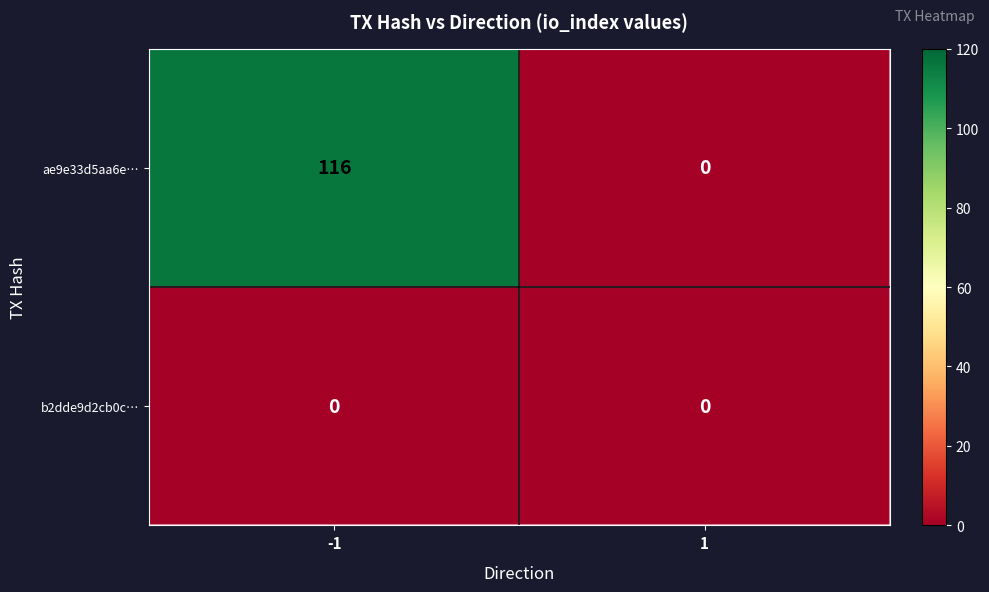

Between -1 and 1, which series saw the biggest shift?

ae9e33d5aa6e…